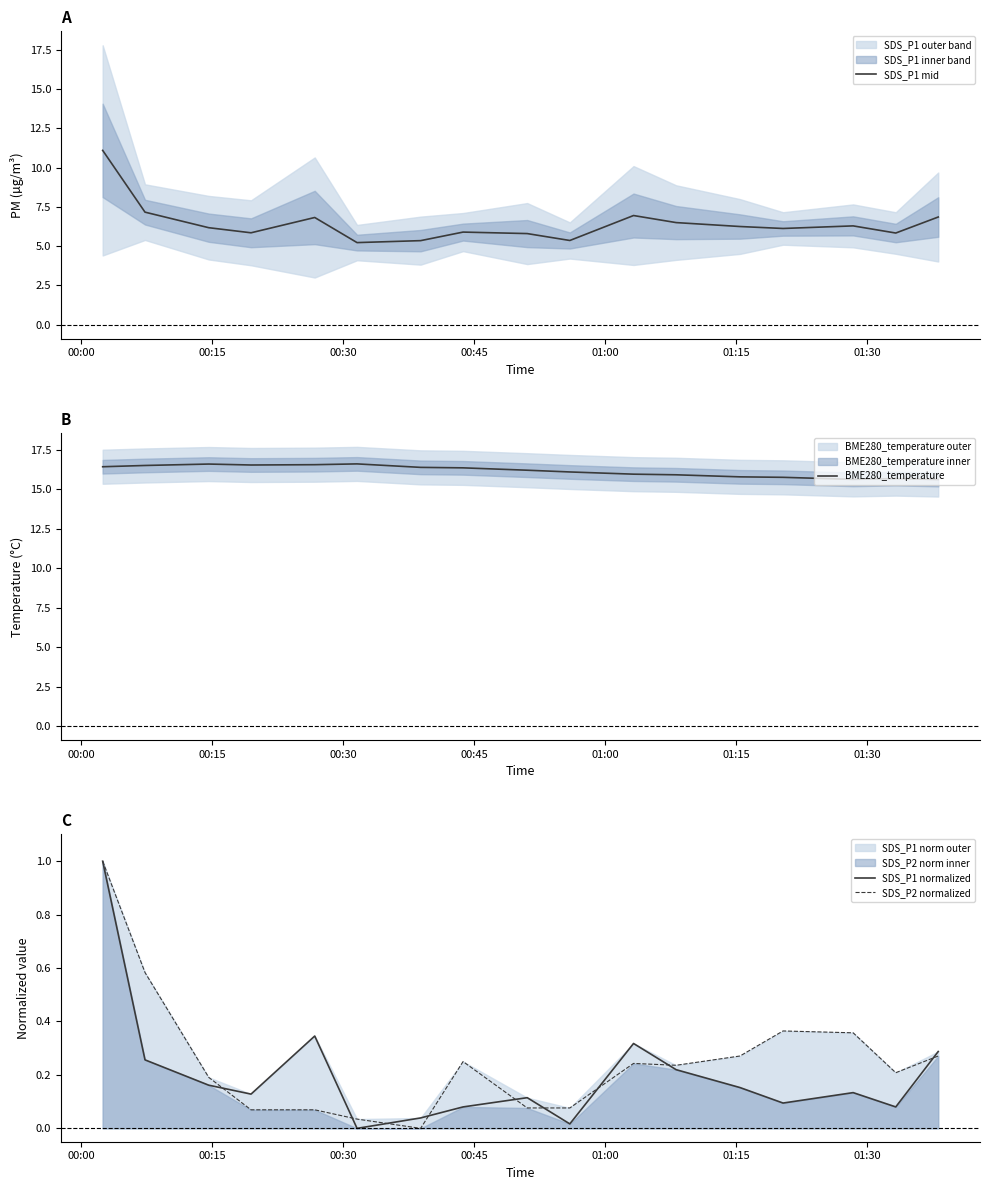

What is the lowest value of the SDS_P1 mid series?

5.2